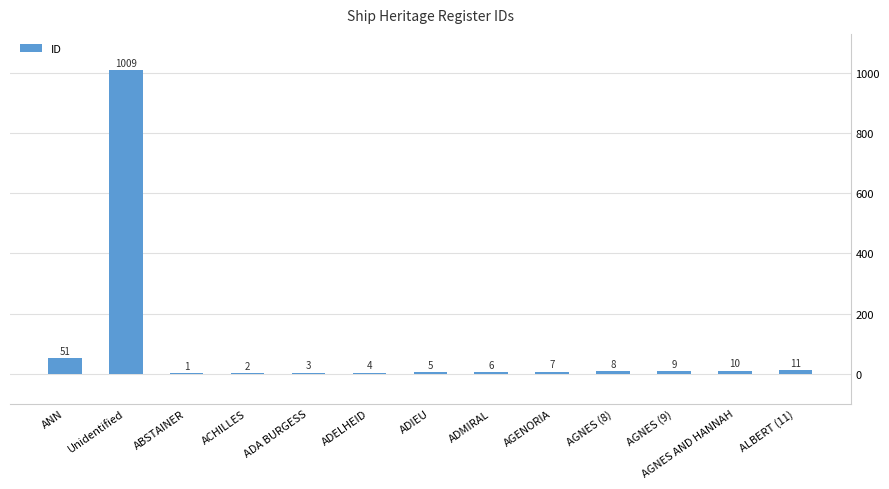

The chart shows a value of 2 at ACHILLES. True or false?

True